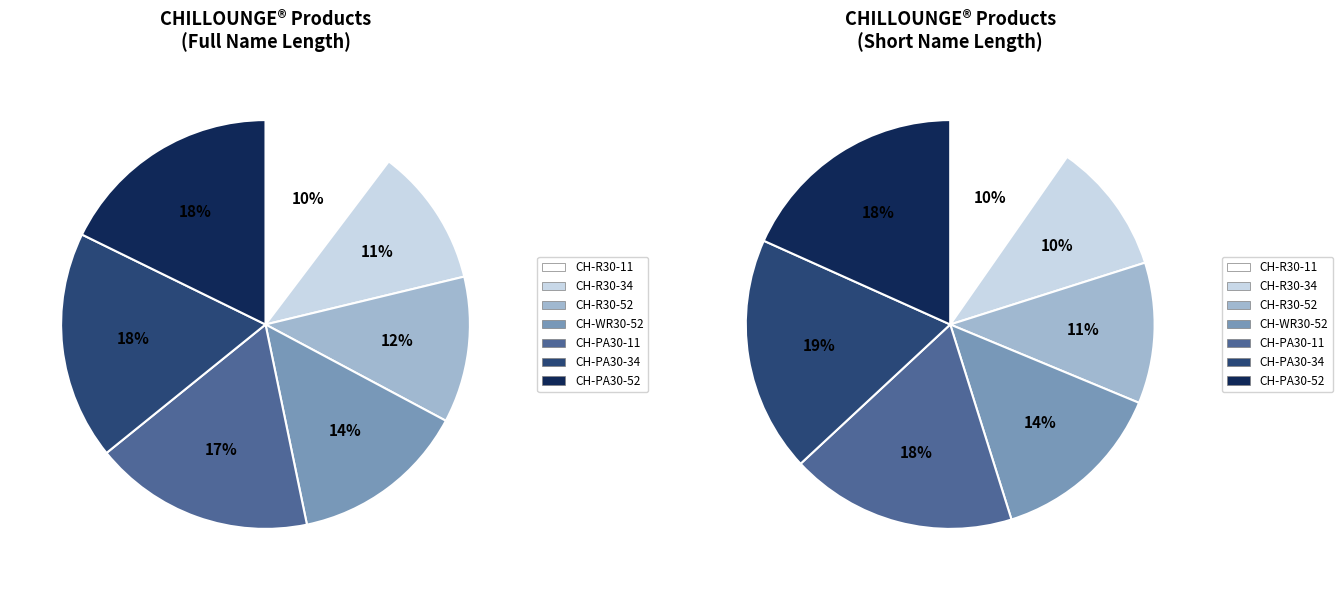

What percentage is the CH-PA30-52 slice, to the nearest percent?

18%